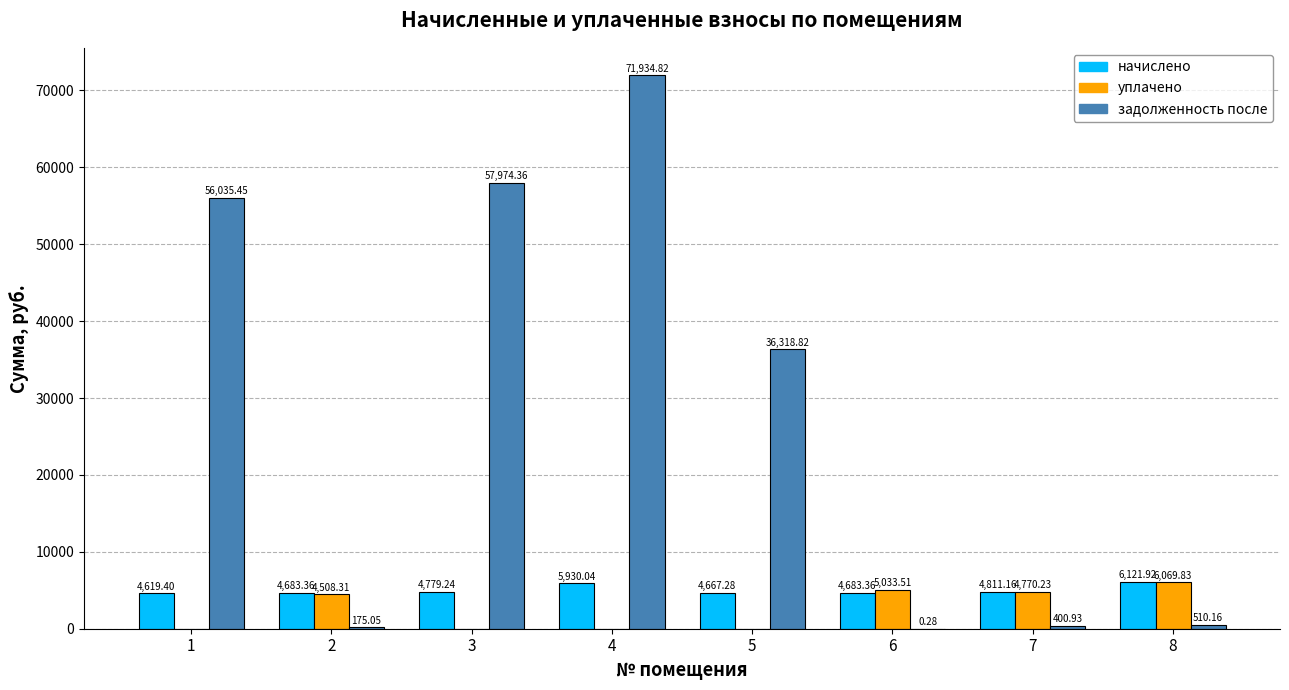

At which category is the sum across all series the highest?

4